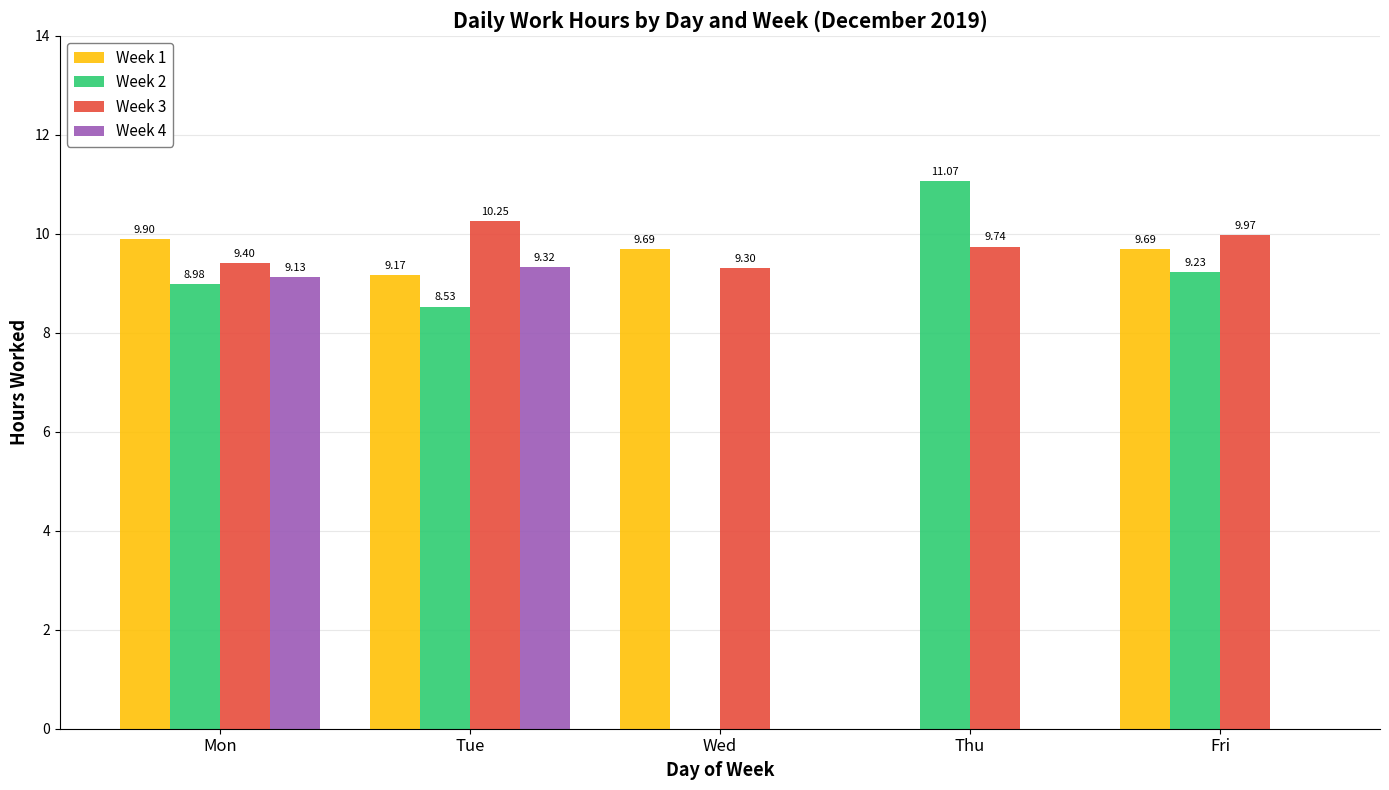

Which series changed the most between Wed and Thu?

Week 2